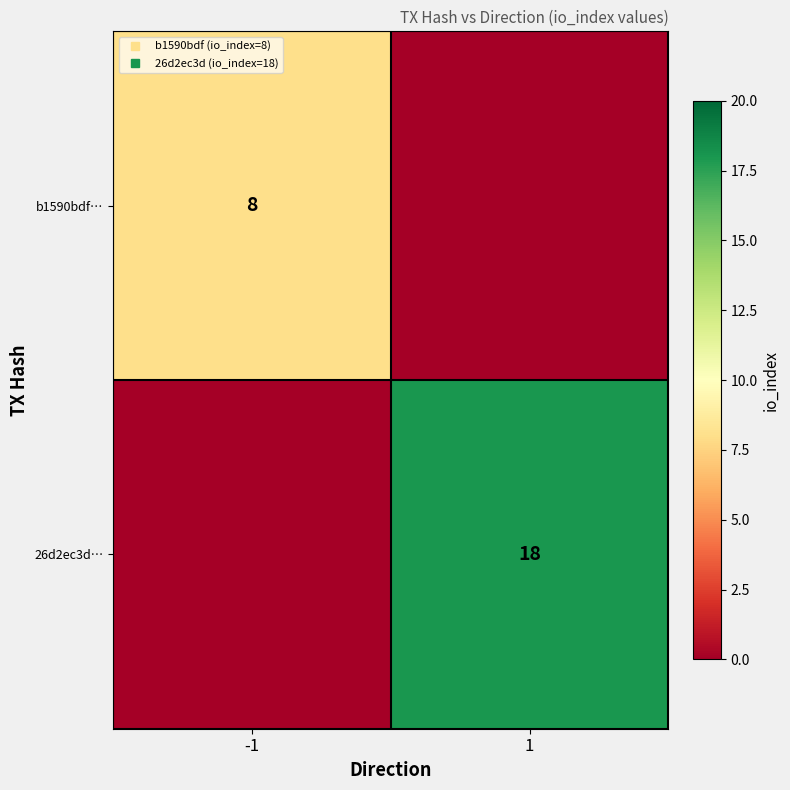

How many b1590bdf… values are between 0 and 8?

2